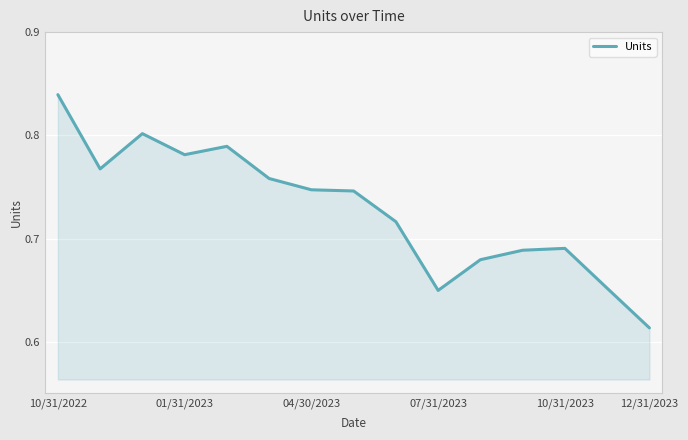

At which label is the value closest to 0?

12/31/2023